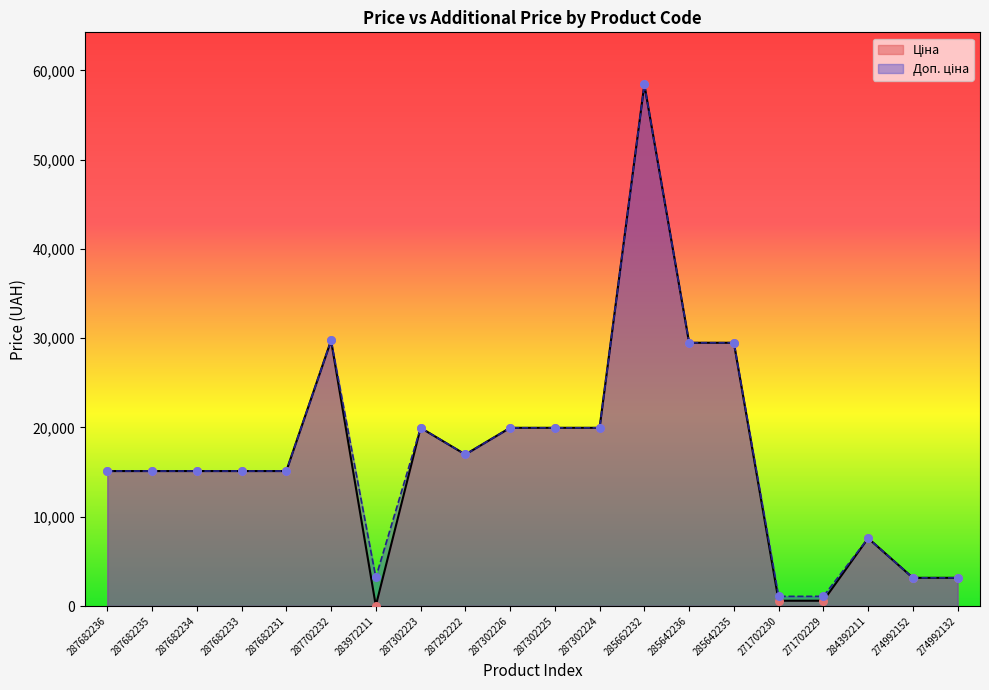

Which series contains the highest Y value?

Ціна